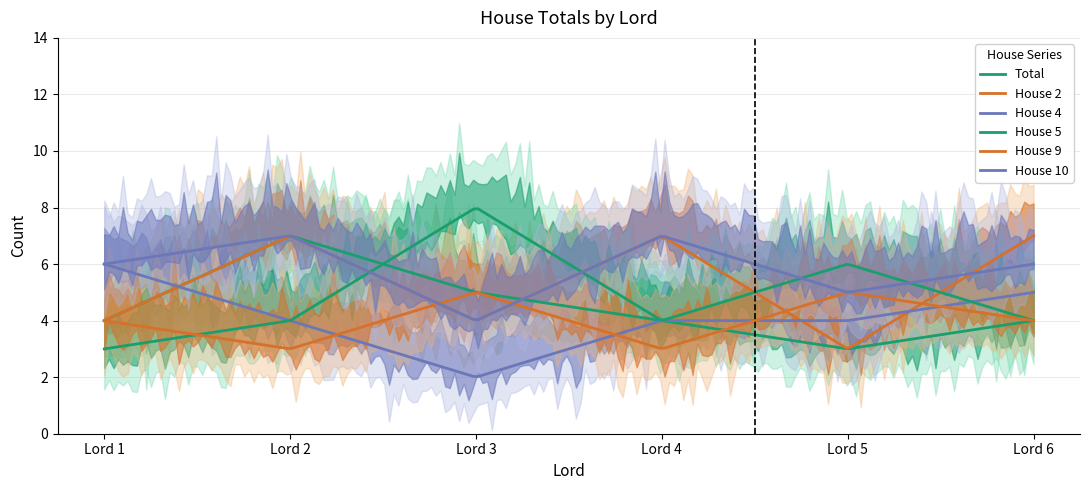

At which label does House 9 first exceed 4?

Lord 3